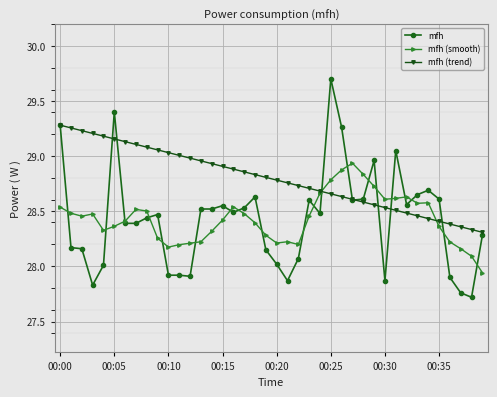

What is the sum of all mfh (smooth) values?

1137.2